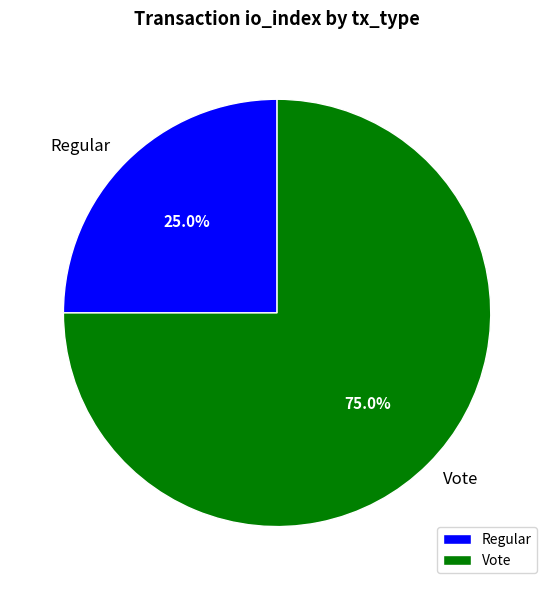

How many slices are in this pie chart?

2